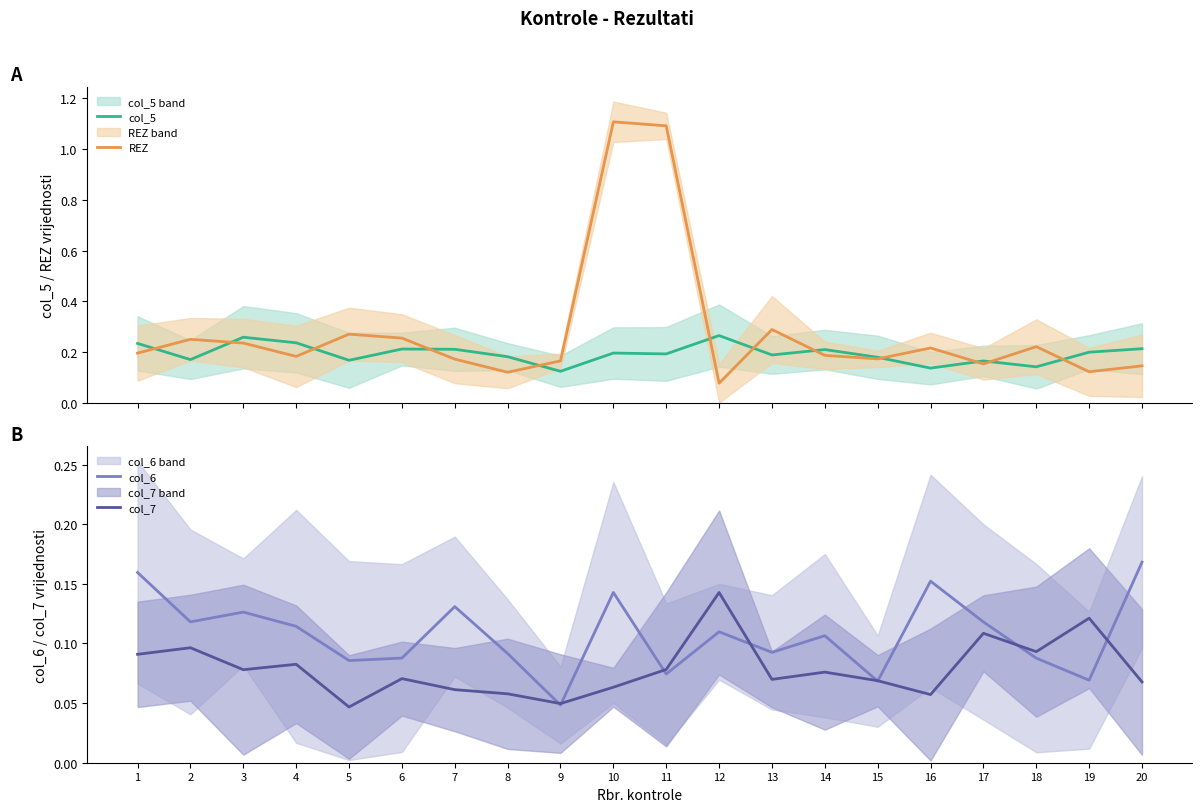

How many times do col_5 and col_6 cross each other?

2